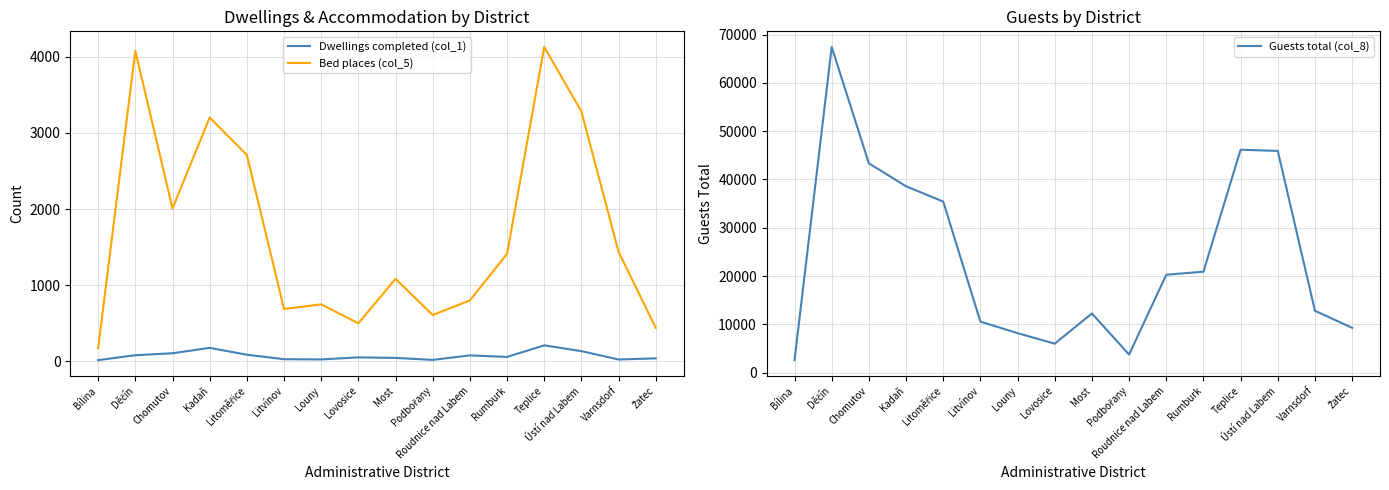

How many data points in Guests total (col_8) are above 20264?

7